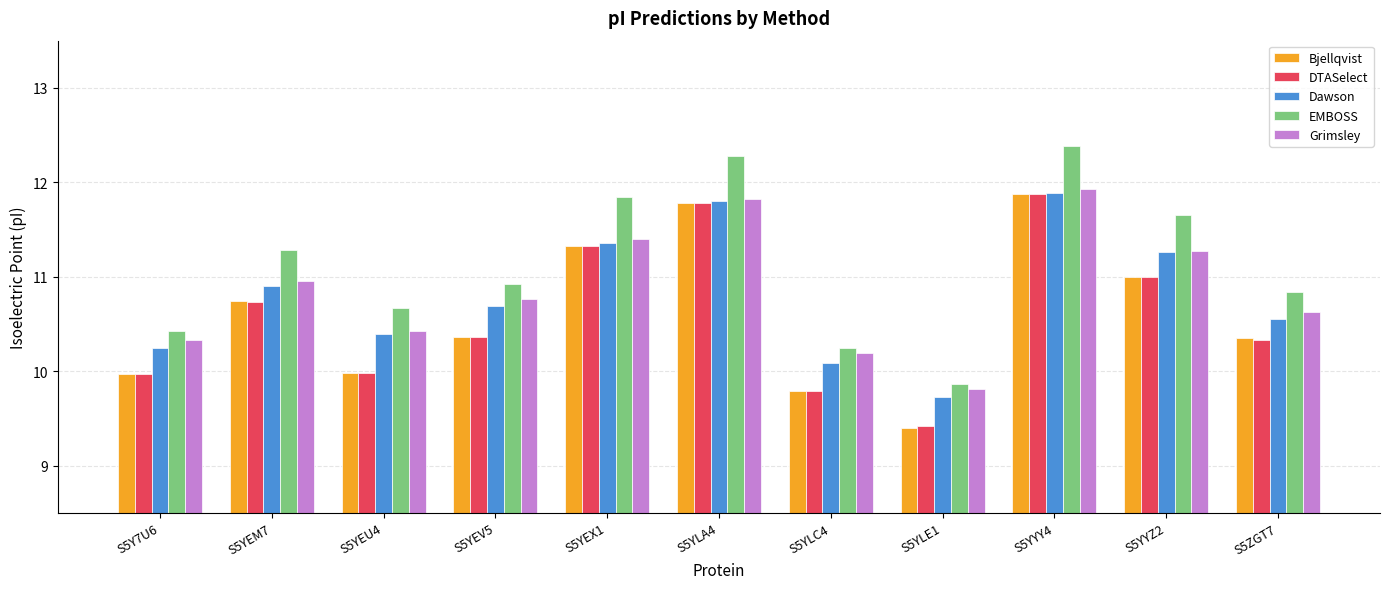

What is the approximate value of Bjellqvist at S5YLE1?

9.4